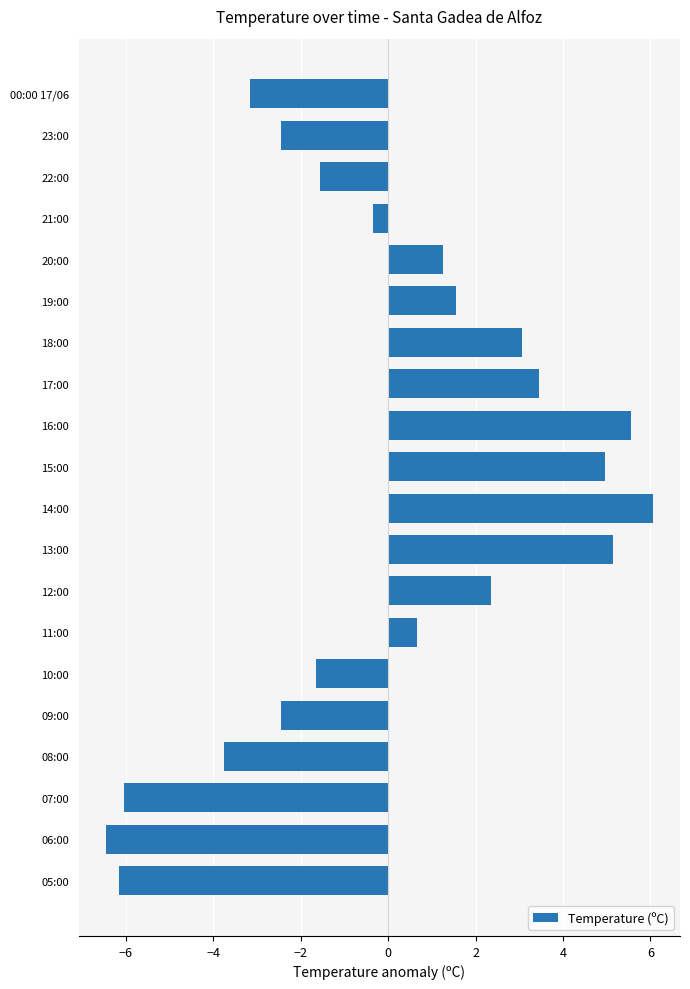

What is the difference between the maximum and minimum values?

12.5